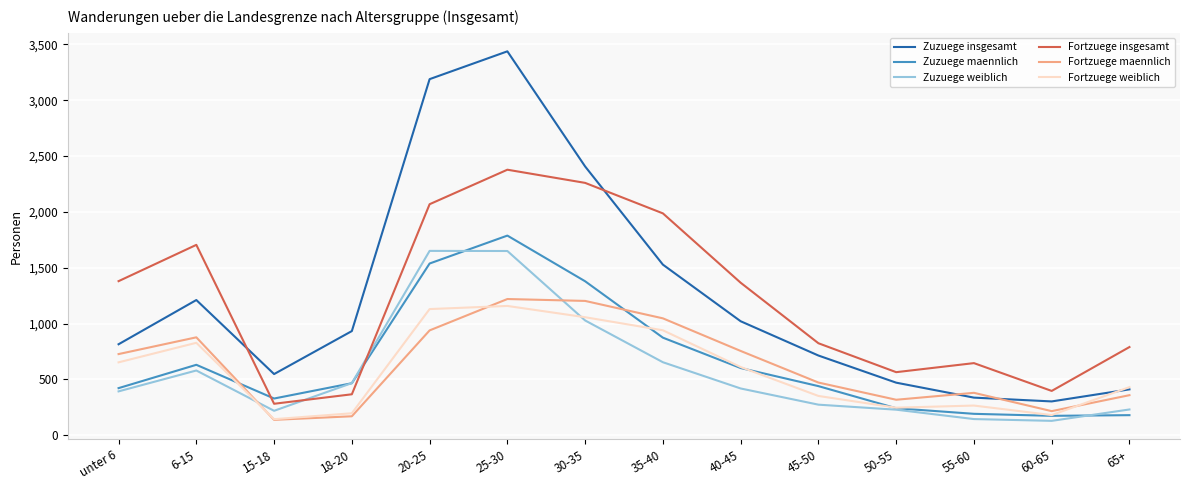

Which series has the largest range (max minus min)?

Zuzuege insgesamt